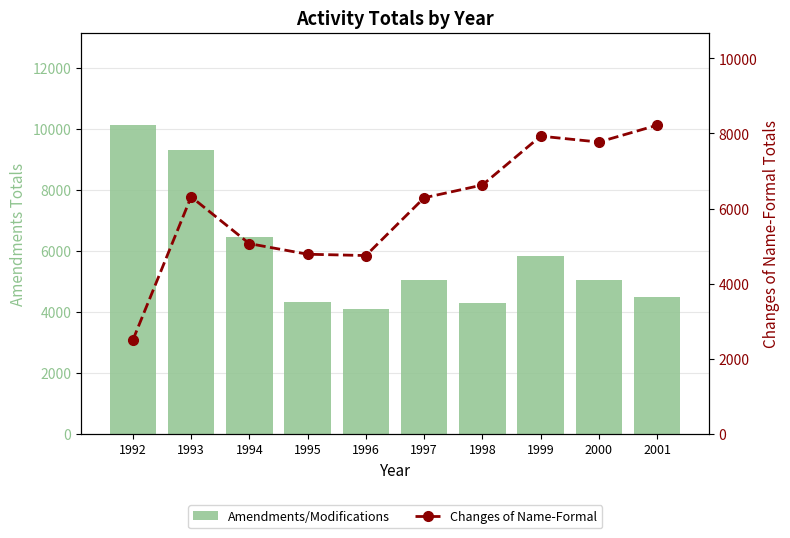

What is the value of the Changes of Name-Formal bar at the 4th from the left?

4784